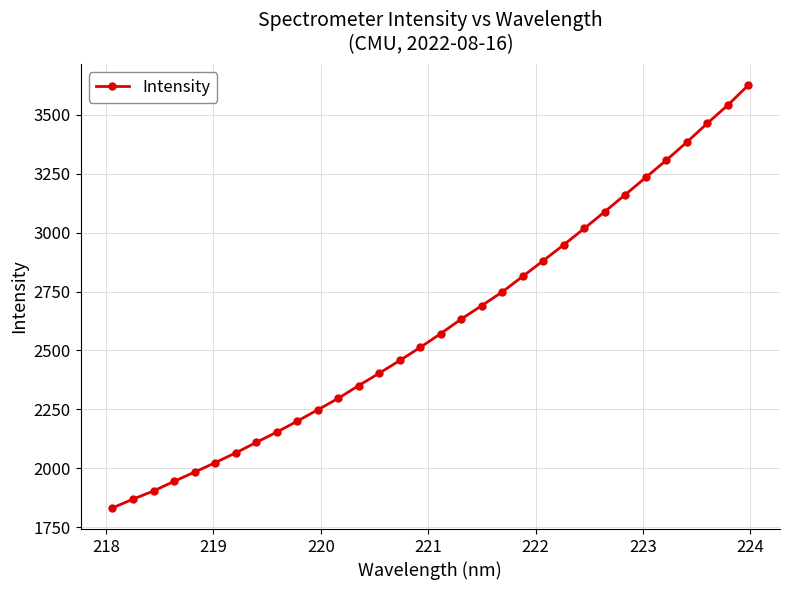

What is the average value?

2608.3